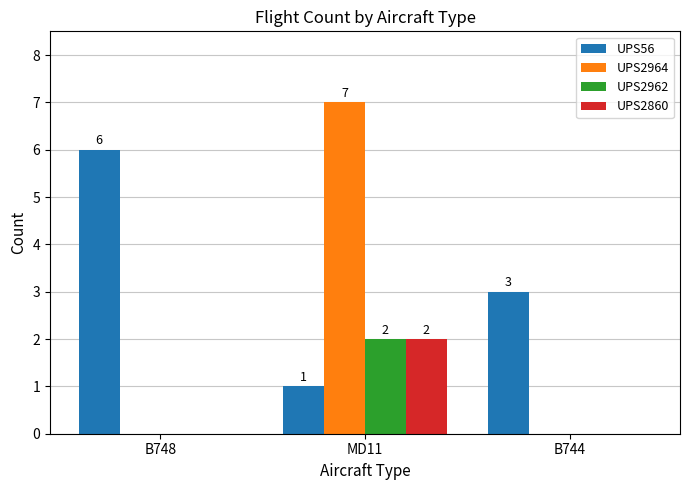

Does the chart contain stacked bars?

No